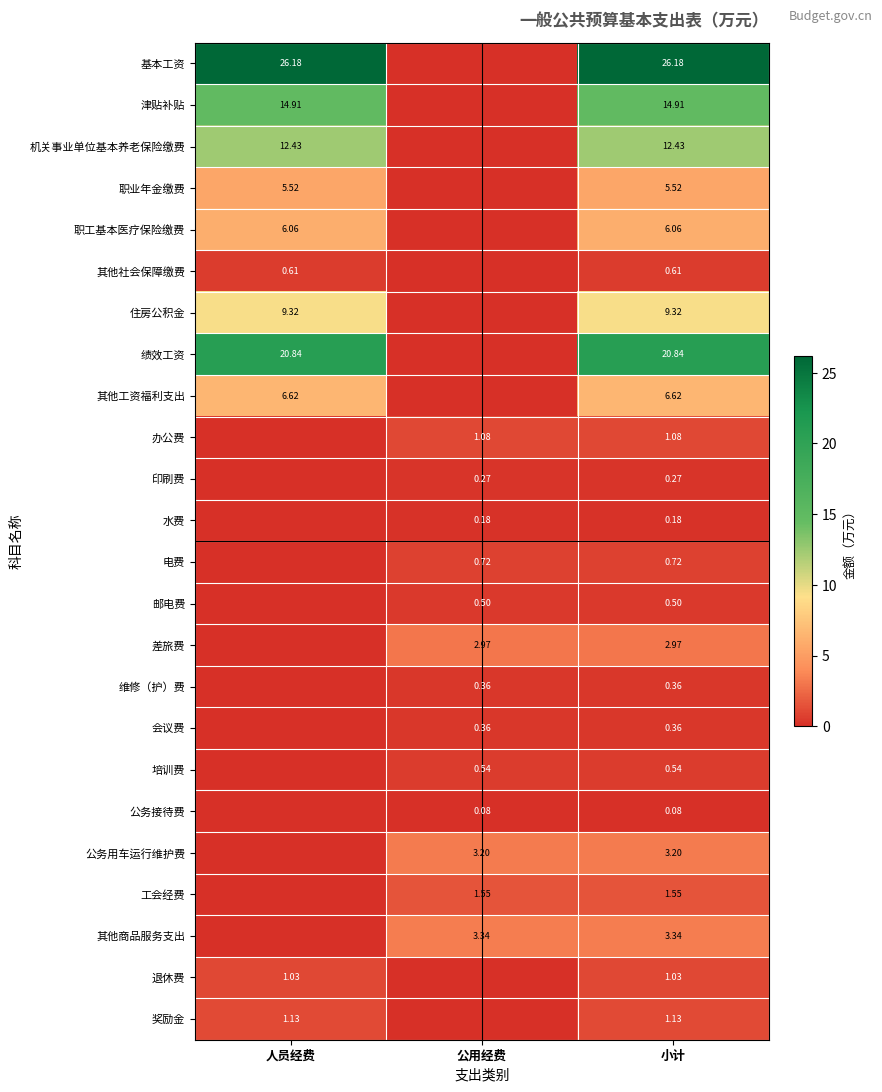

What is the difference between the highest and lowest values at 公用经费?

3.3